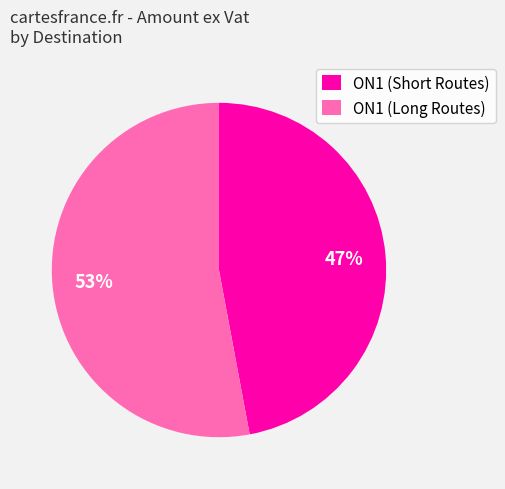

To the nearest percent, what is the average slice percentage?

50%